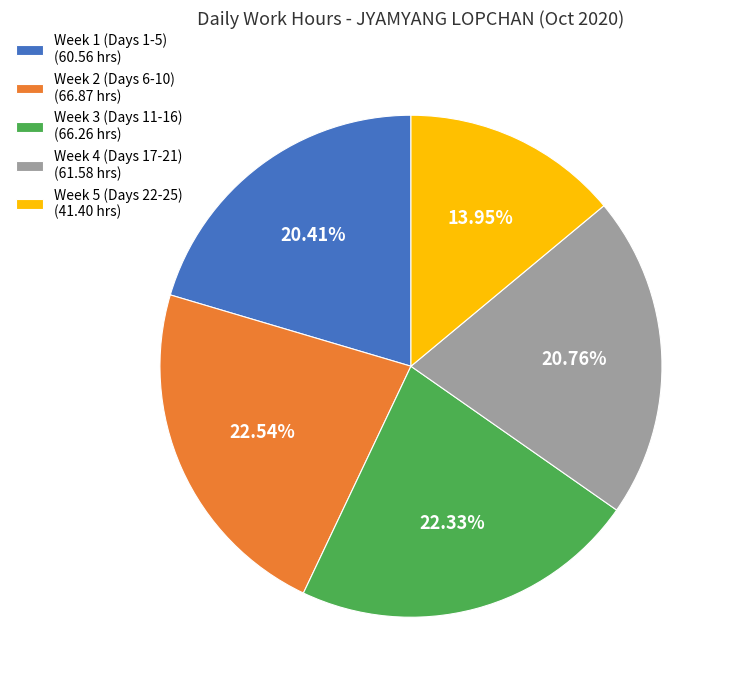

Do Week 3 (Days 11-16) (66.26 hrs) and Week 1 (Days 1-5) (60.56 hrs) together represent more than half of the pie?

No